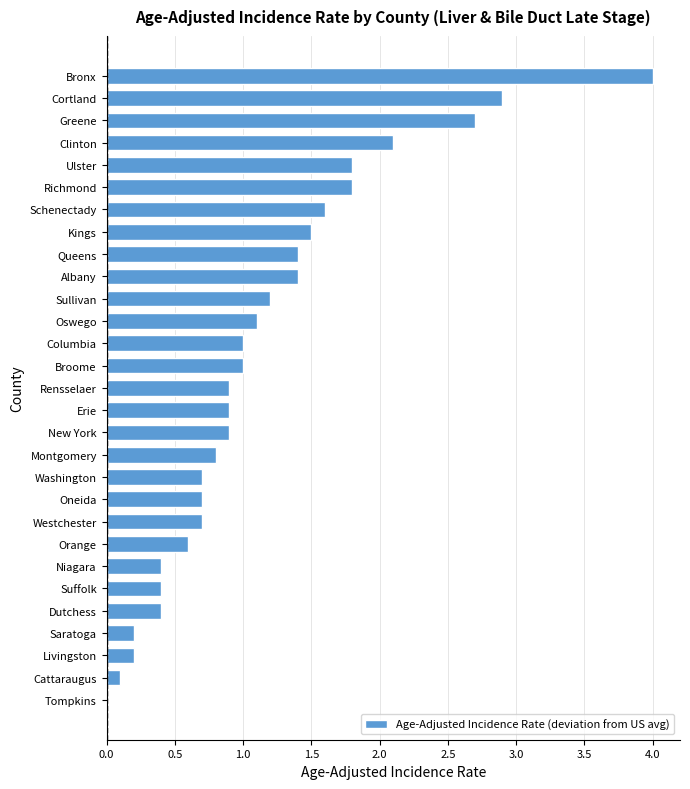

Reading bottom to top, list all the values displayed in this chart.

Tompkins=0.0	Cattaraugus=0.1	Livingston=0.2	Saratoga=0.2	Dutchess=0.4	Suffolk=0.4	Niagara=0.4	Orange=0.6	Westchester=0.7	Oneida=0.7	Washington=0.7	Montgomery=0.8	New York=0.9	Erie=0.9	Rensselaer=0.9	Broome=1.0	Columbia=1.0	Oswego=1.1	Sullivan=1.2	Albany=1.4	Queens=1.4	Kings=1.5	Schenectady=1.6	Richmond=1.8	Ulster=1.8	Clinton=2.1	Greene=2.7	Cortland=2.9	Bronx=4.0